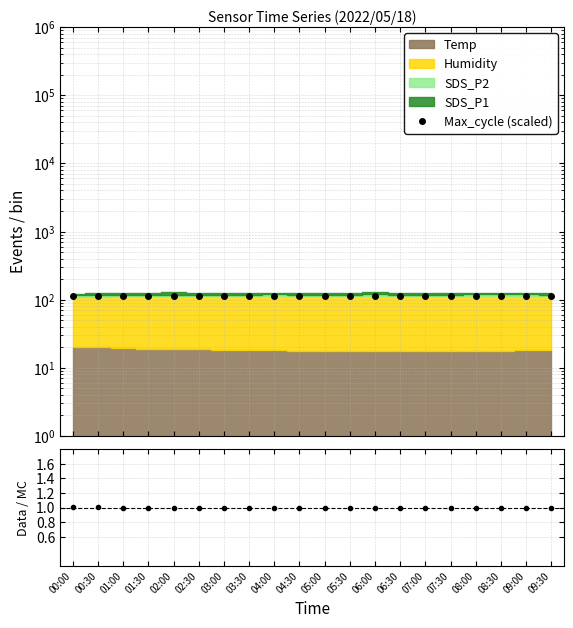

Between 09:00 and 09:30, which series saw the biggest shift?

Max_cycle (scaled)